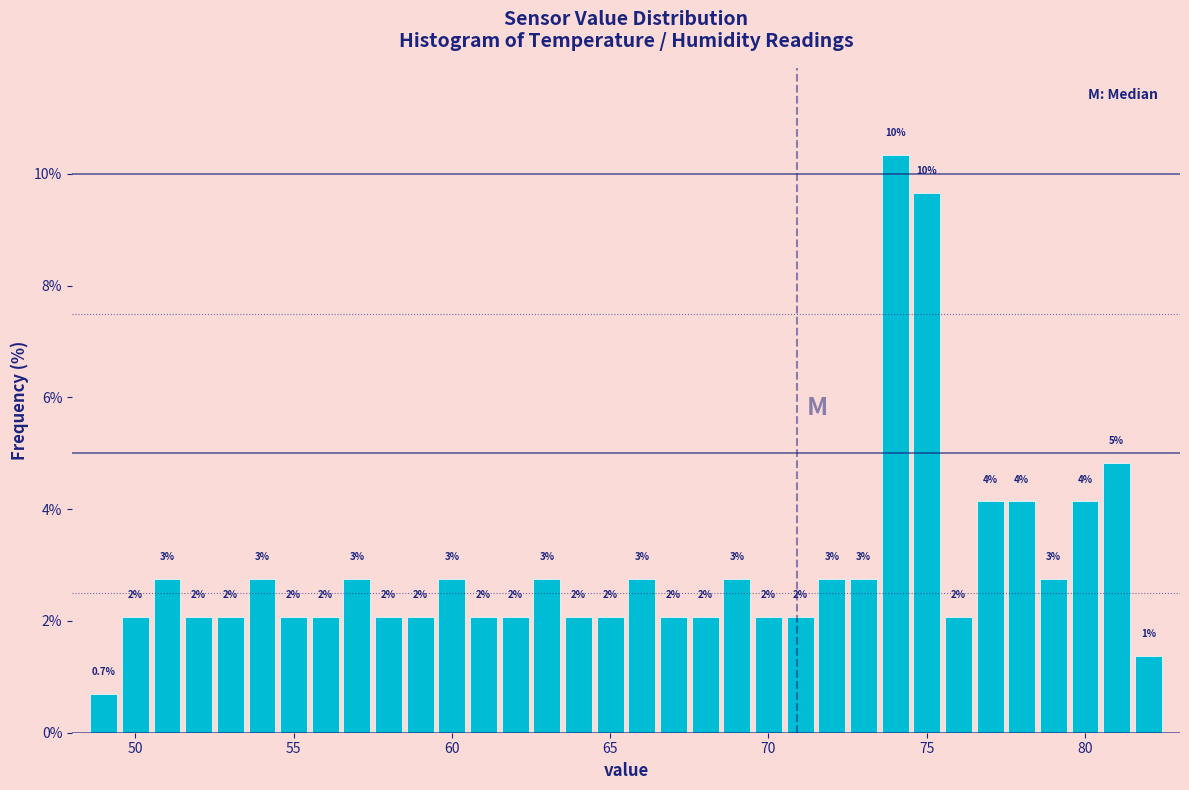

Around what value on the x-axis is the tallest bar? Give the approximate position of its centre, as read against the axis.

74.0